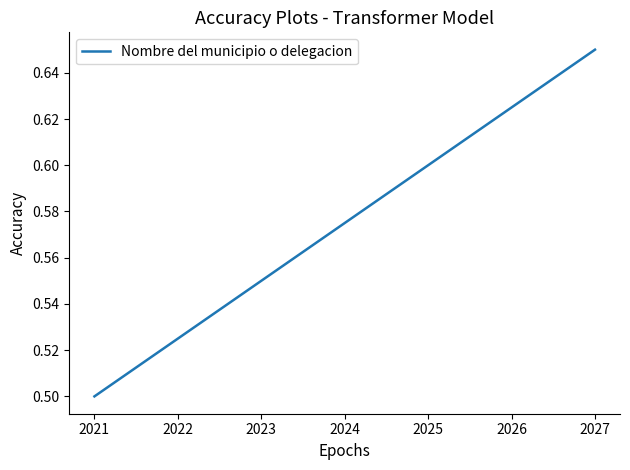

Which label corresponds to the largest value in the chart?

2027